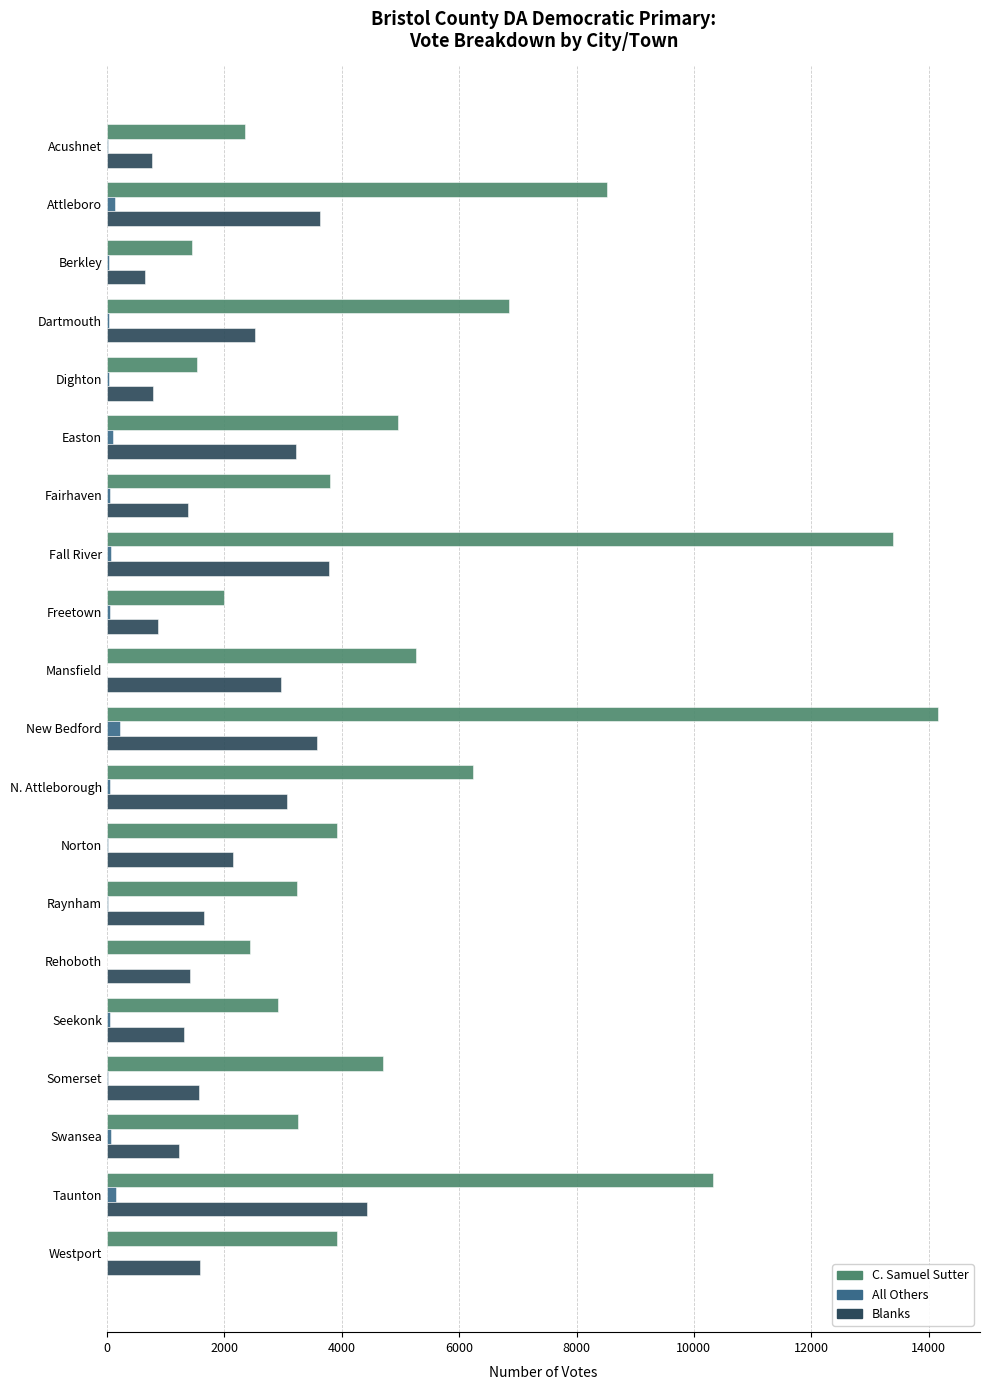

At which category does the chart reach its peak across all series?

New Bedford